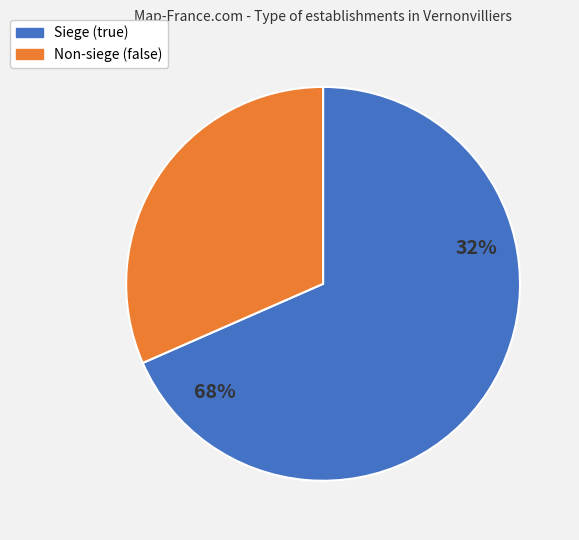

Which slice represents more than half of the pie?

true